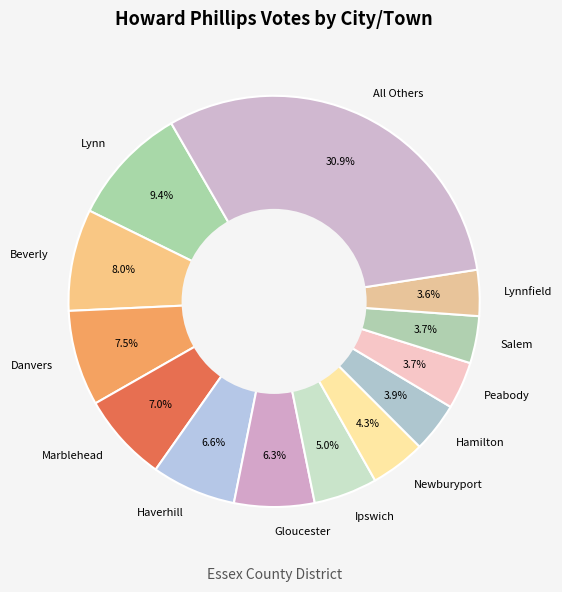

To the nearest percent, what percentage of the pie is Lynnfield?

4%